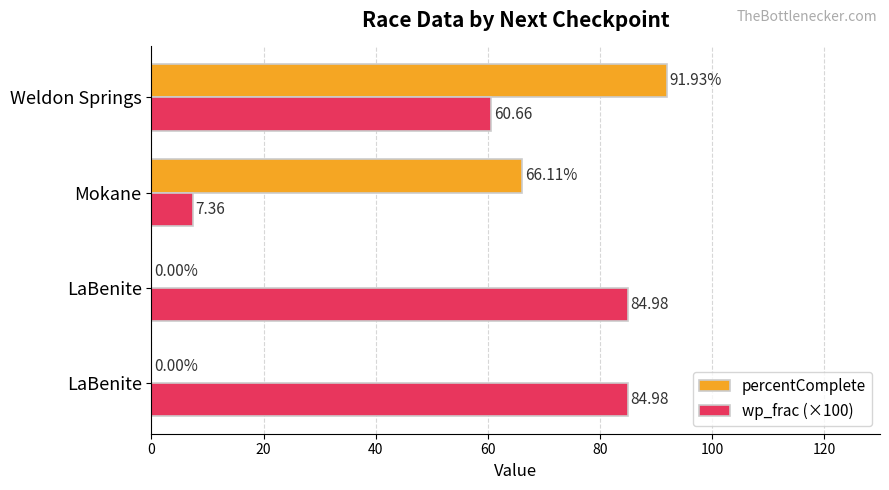

How many series are shown in this chart?

2